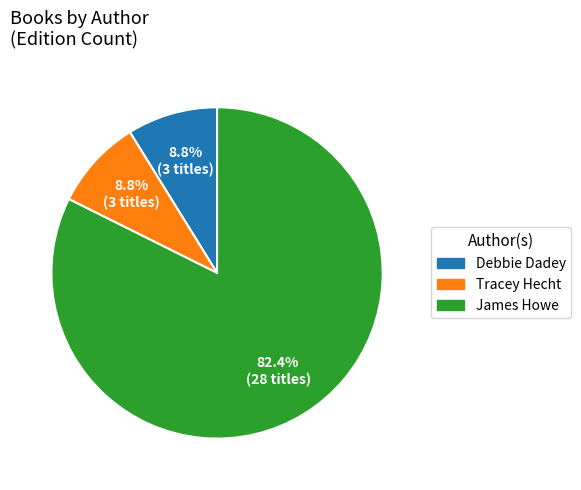

Is there any slice that represents more than half of the pie?

Yes